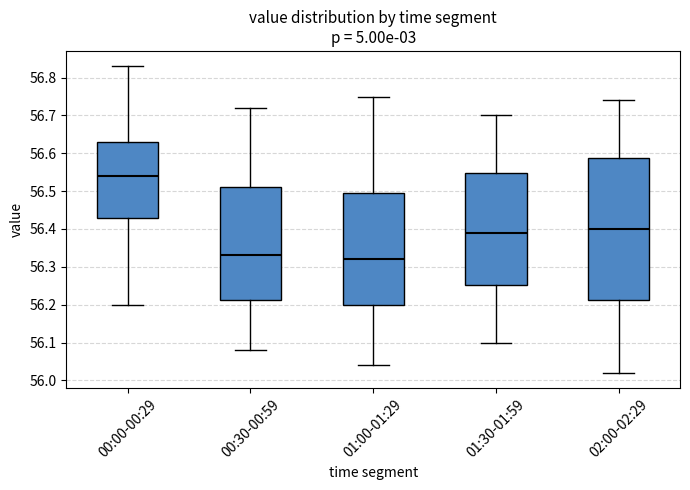

Comparing the boxes themselves (not the whiskers), which one is the tallest?

02:00-02:29